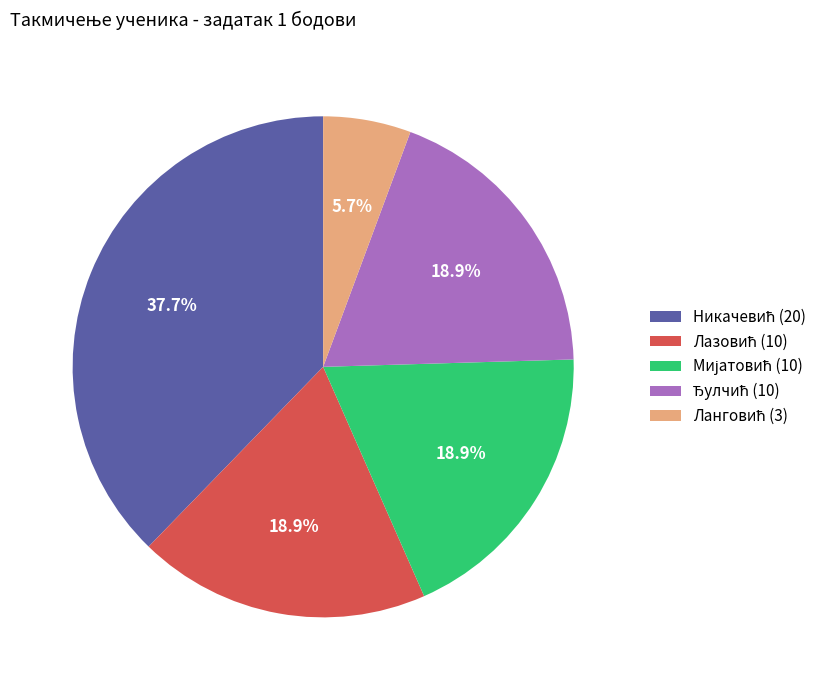

How many segments does this pie chart have?

5